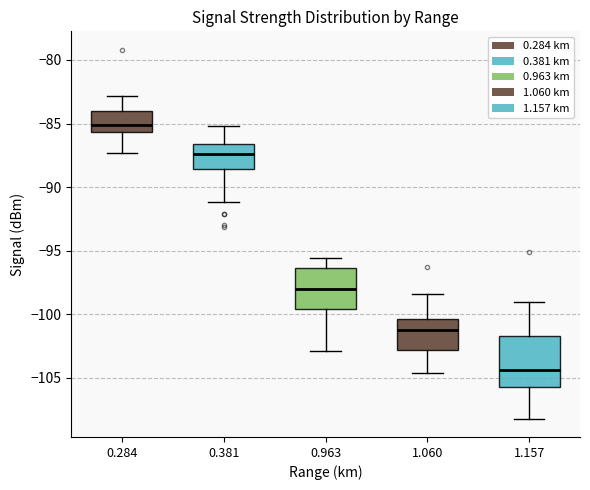

Reading left to right, read every box against the y-axis: the position of its median line, the range the box covers, and the ends of its whiskers. The values are not printed on the chart, so give them approximately, as read against the axis.

0.284: median -85.0, box -85.5 to -84.0, whiskers -87.5 to -83.0
0.381: median -87.5, box -88.5 to -86.5, whiskers -91.0 to -85.0
0.963: median -98.0, box -99.5 to -96.5, whiskers -103.0 to -95.5
1.060: median -101.0, box -103.0 to -100.5, whiskers -104.5 to -98.5
1.157: median -104.5, box -105.5 to -101.5, whiskers -108.0 to -99.0